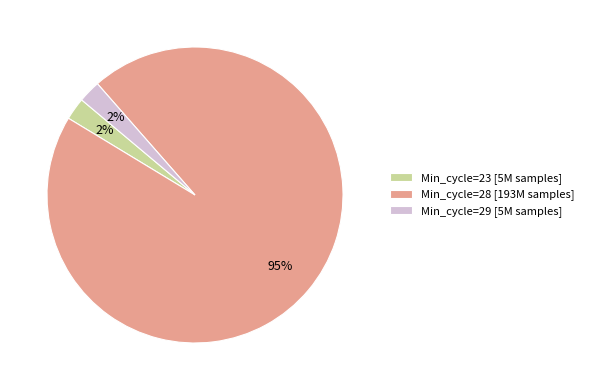

Is the sum of Min_cycle=23 [5M samples] and Min_cycle=28 [193M samples] greater than half?

Yes